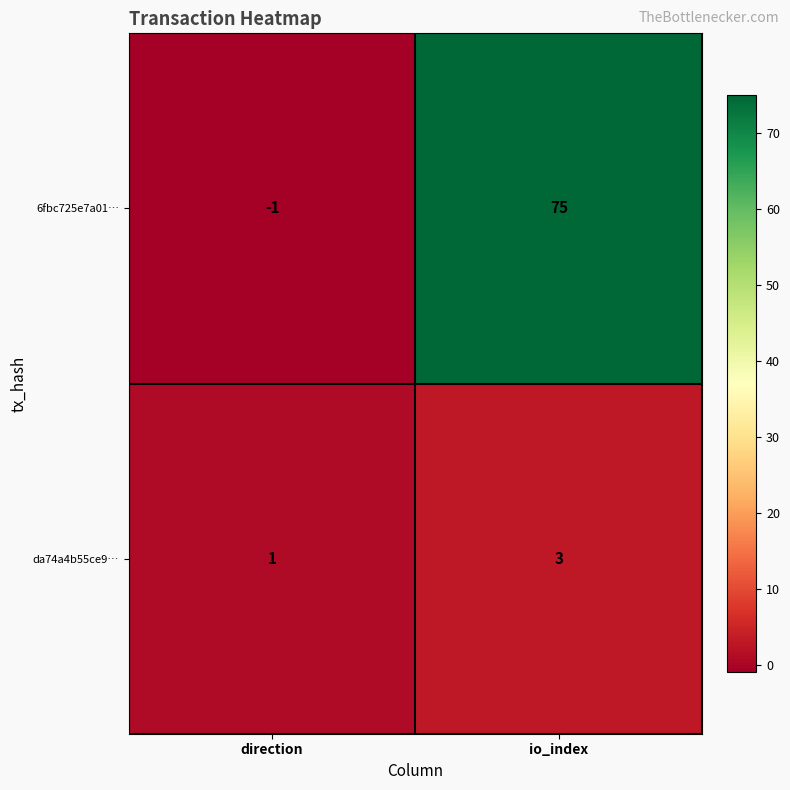

Rank the categories by 6fbc725e7a01… value from lowest to highest.

direction, io_index